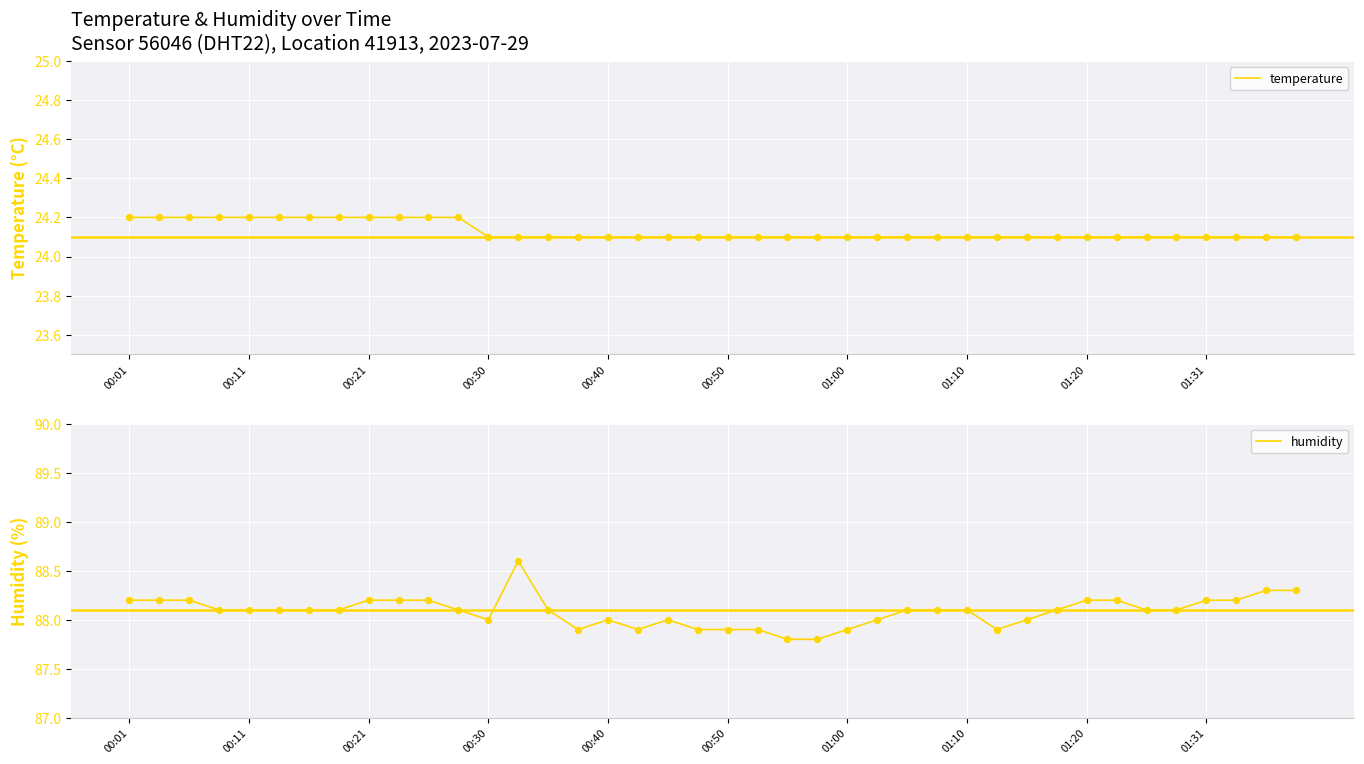

Which series reaches the maximum Y coordinate?

humidity